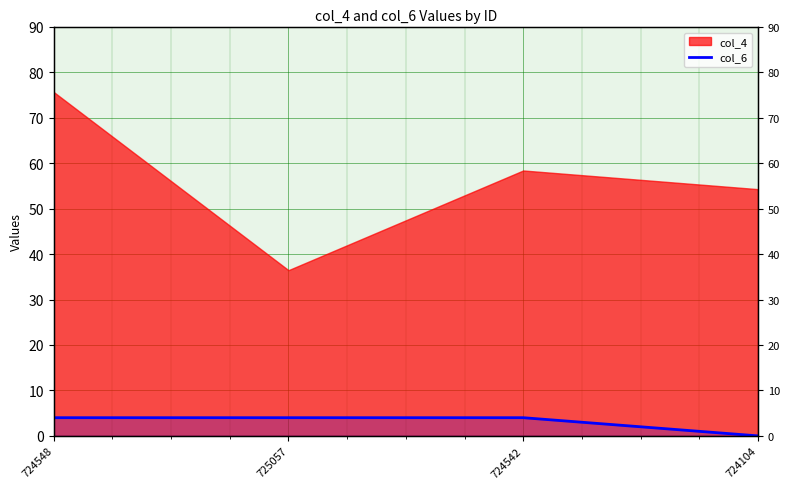

What position from the right is 724548?

4